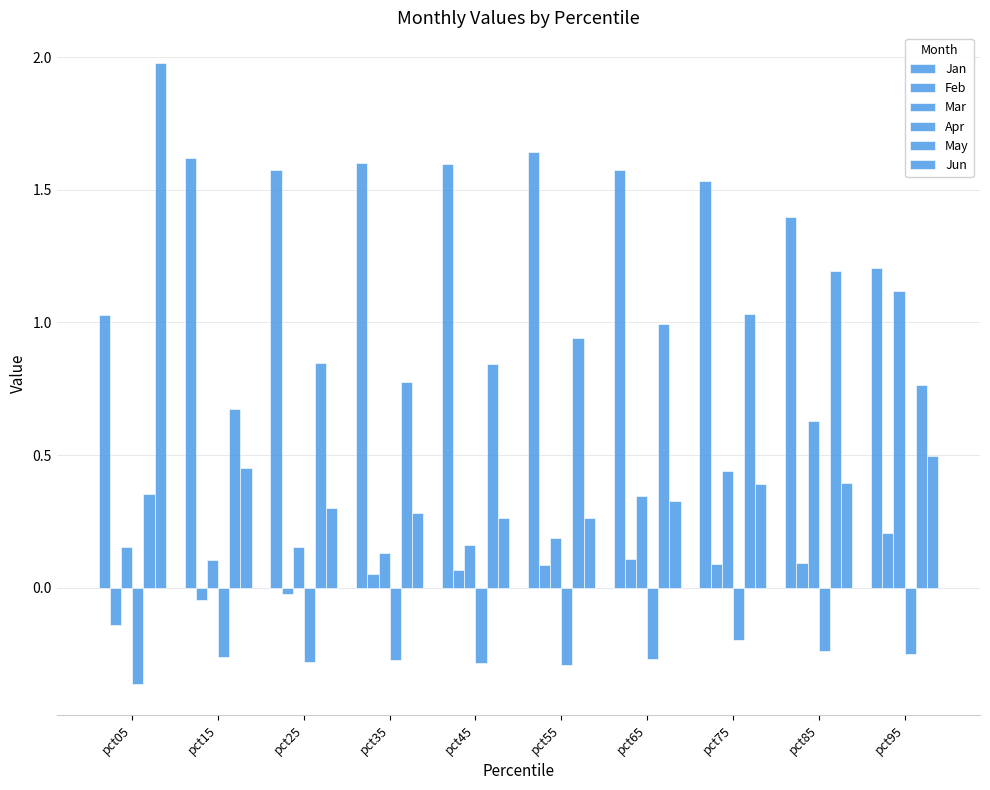

Where is Feb nearest to the value 0?

pct25